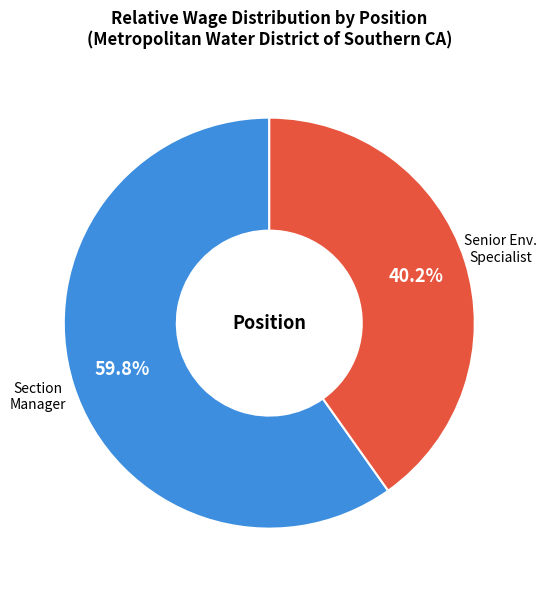

Does any single category account for the majority?

Yes